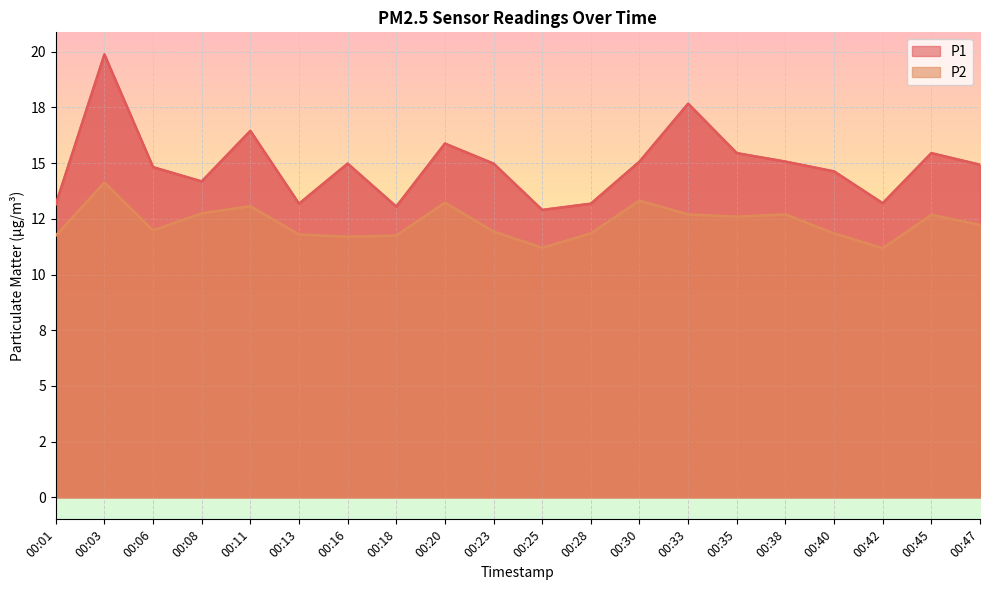

True or false: P1 and P2 cross at least once.

False